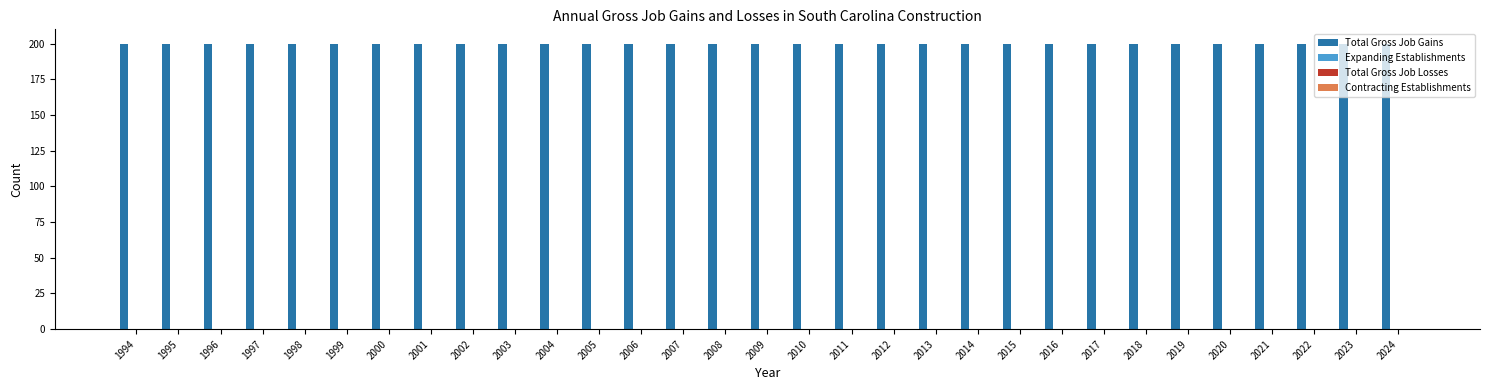

What is the difference between the highest and lowest values at 2022?

200